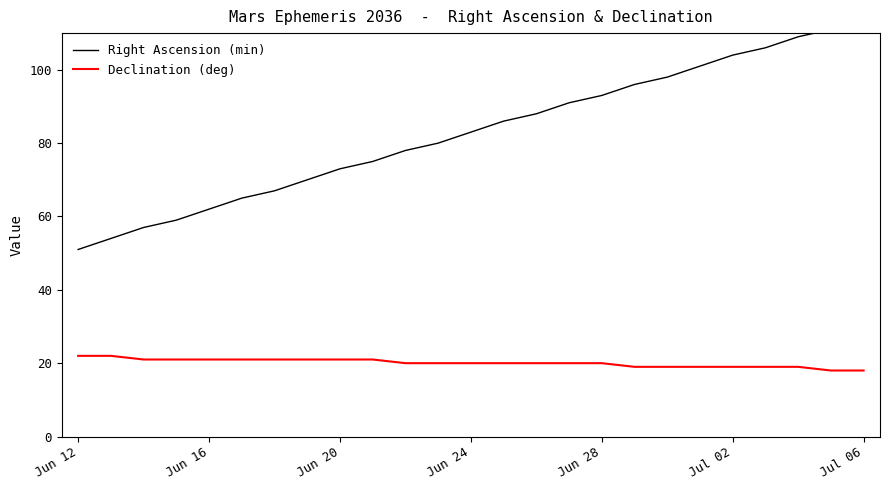

What is the maximum value for Right Ascension (min)?

114